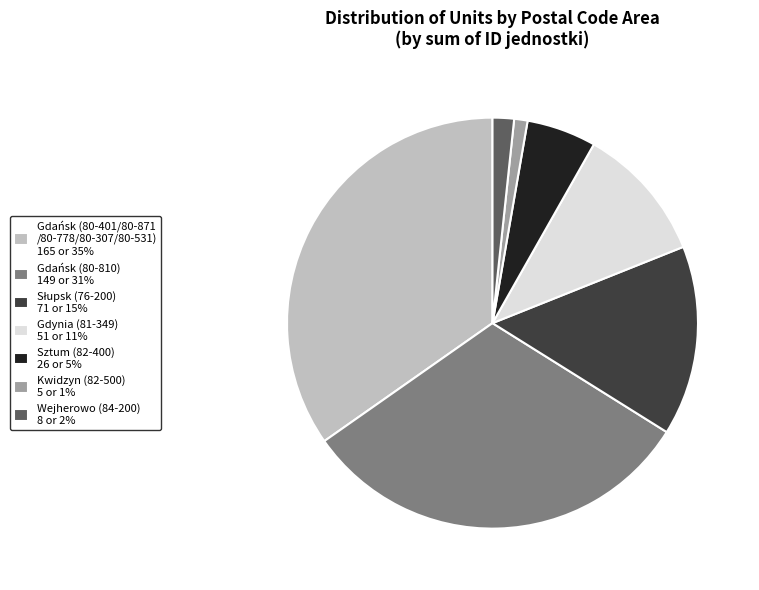

The Gdynia (81-349) 51 or 11% slice represents 1% of the pie. True or false?

False